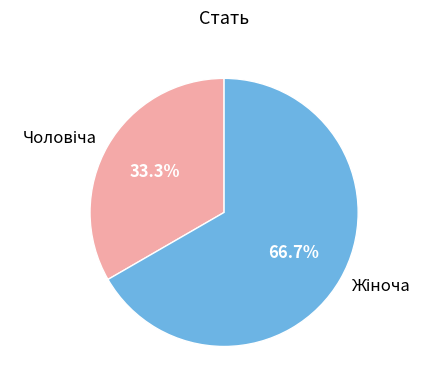

Is there any slice that represents more than half of the pie?

Yes